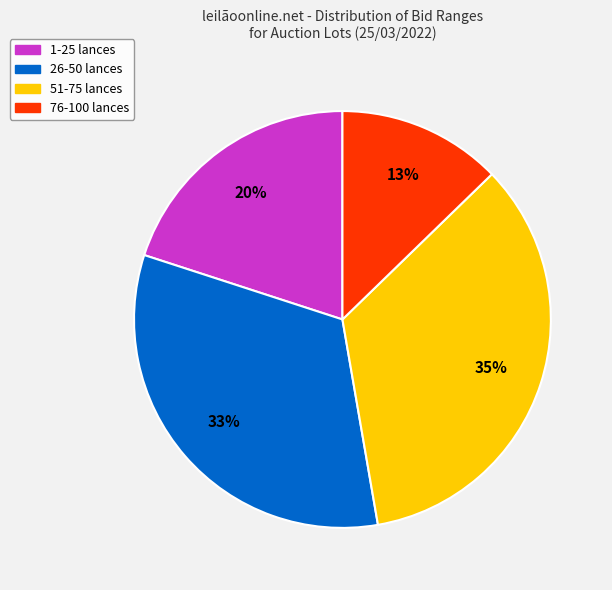

Is there a majority slice in this chart?

No